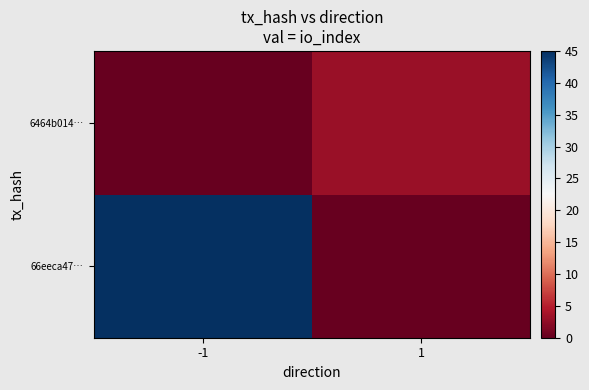

List the series in order of their overall mean, highest first.

66eeca47…, 6464b014…